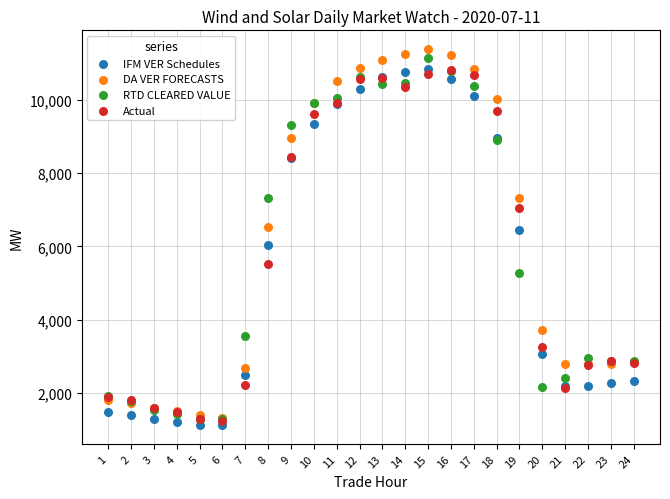

What are all the series names shown in the legend?

IFM VER Schedules, DA VER FORECASTS, RTD CLEARED VALUE, Actual